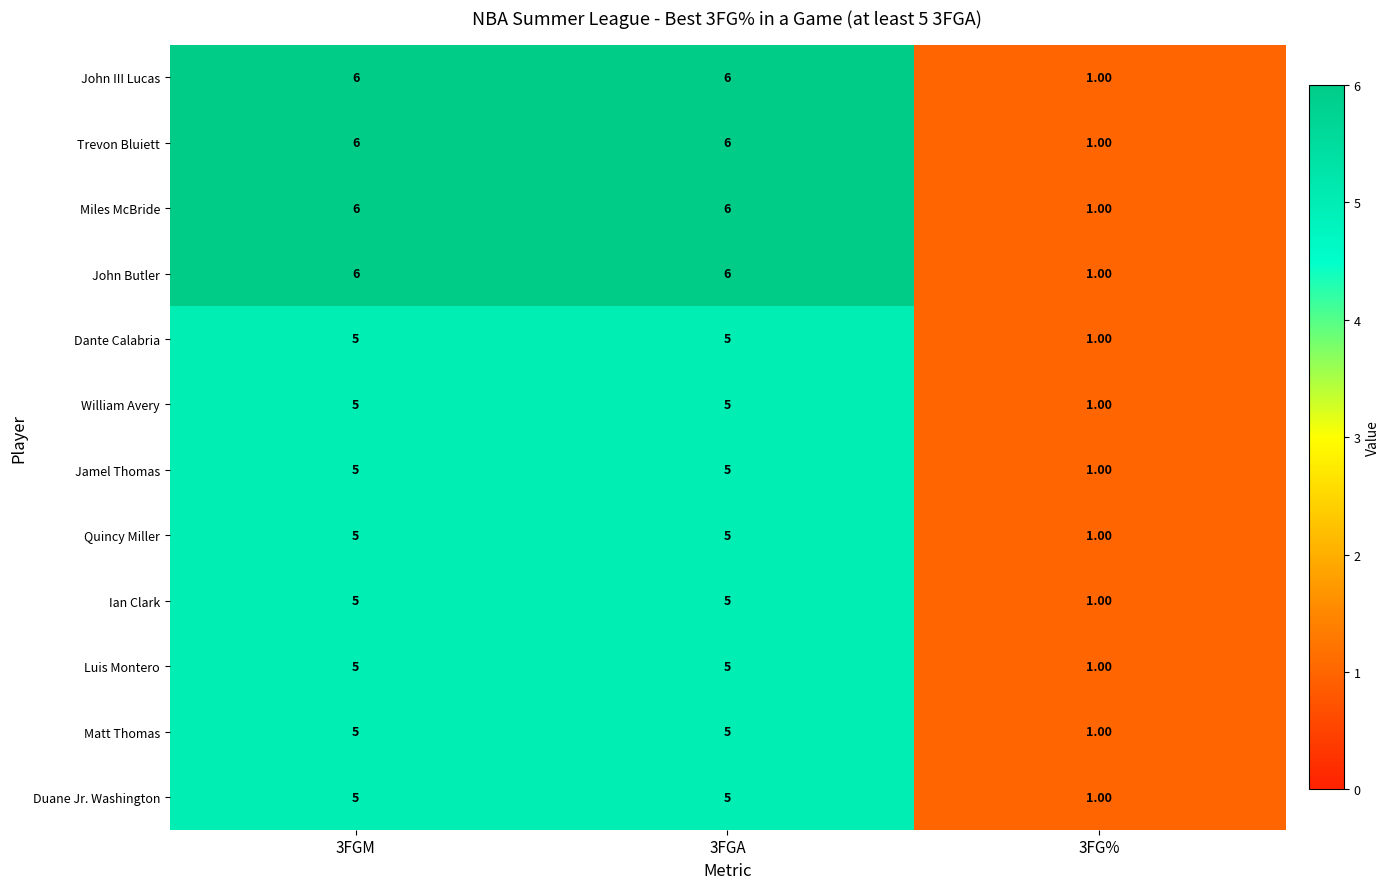

What is the difference between the maximum and minimum values in the Duane Jr. Washington series?

4